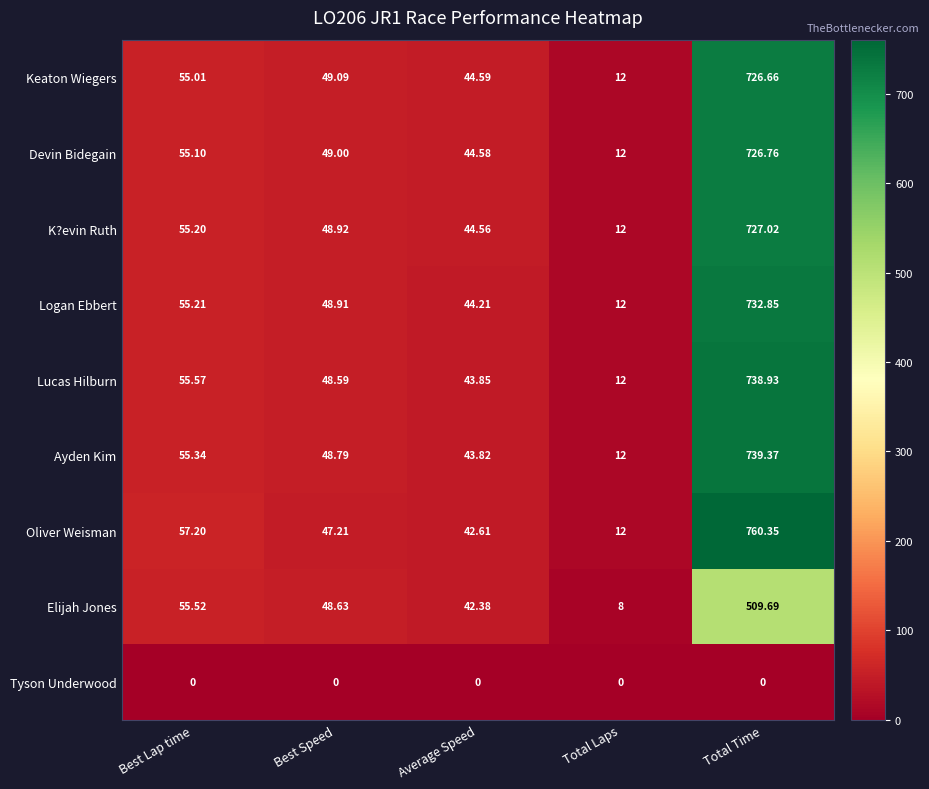

Where does the Devin Bidegain series first go above 49?

Best Lap time